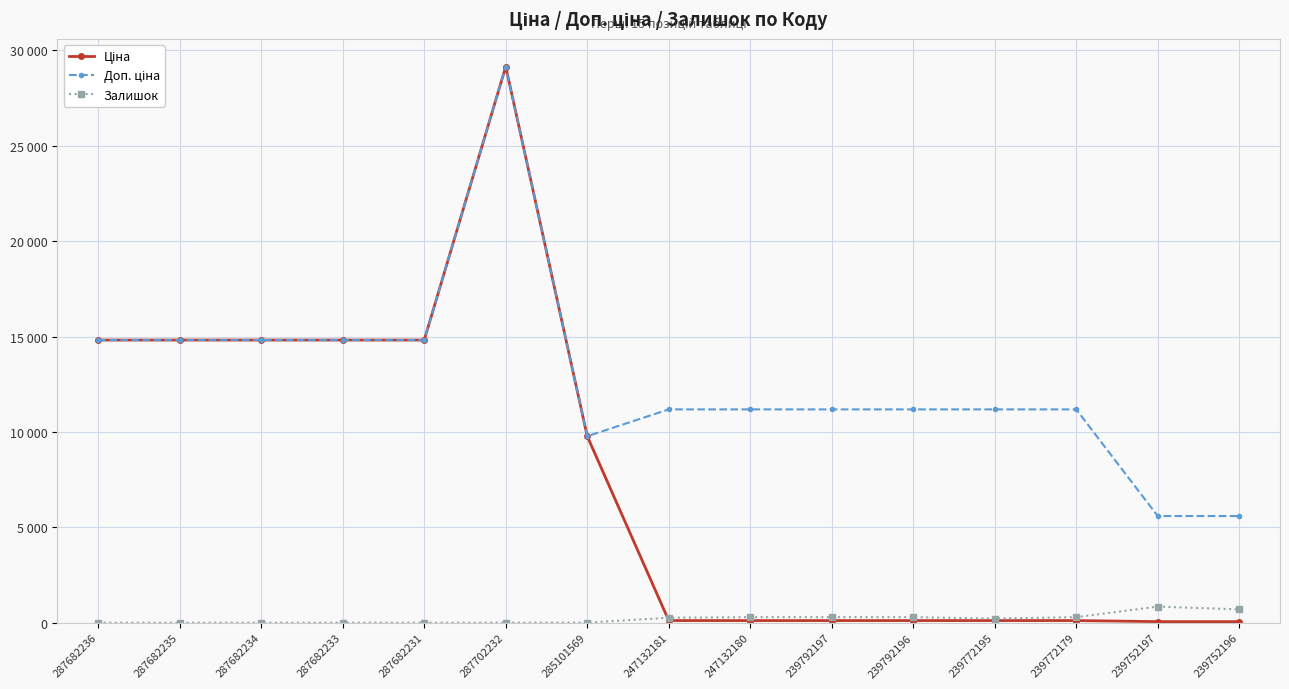

Between which two adjacent categories do Залишок and Ціна first intersect?

285101569 and 247132181